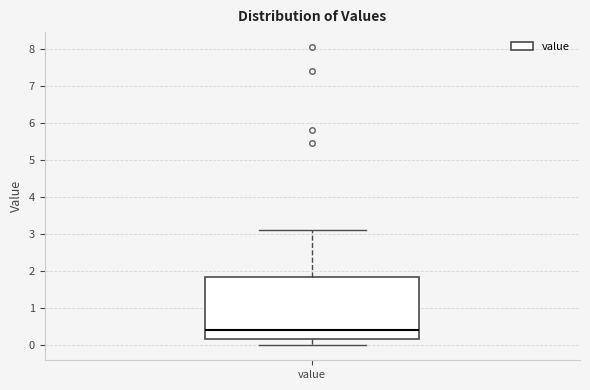

Read this box plot against the y-axis: the position of the median line, the range covered by the box, and the ends of both whiskers. The values are not printed on the chart, so give them approximately, as read against the axis.

median 0.4, box 0.2 to 1.9, whiskers 0.0 to 3.1